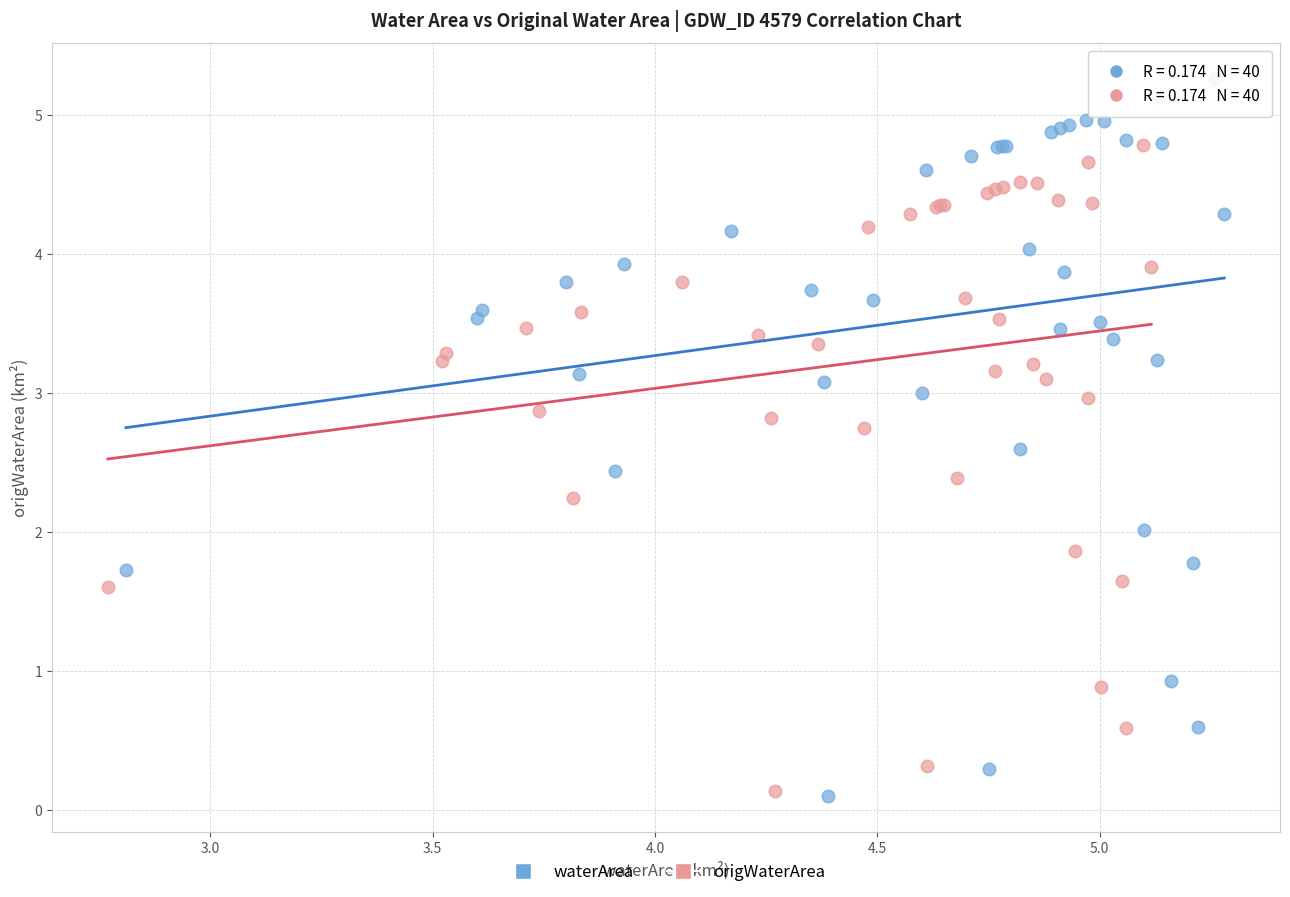

Which series has the largest Y range (max minus min)?

waterArea